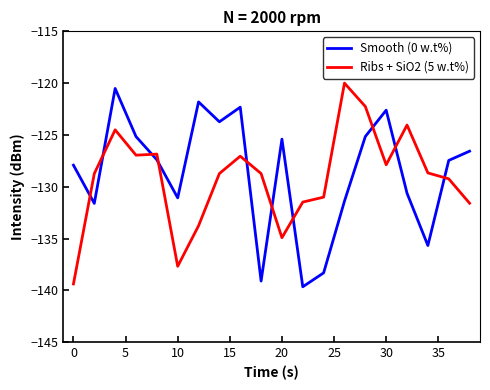

What is the difference between the maximum and minimum values in the Ribs + SiO2 (5 w.t%) series?

19.4